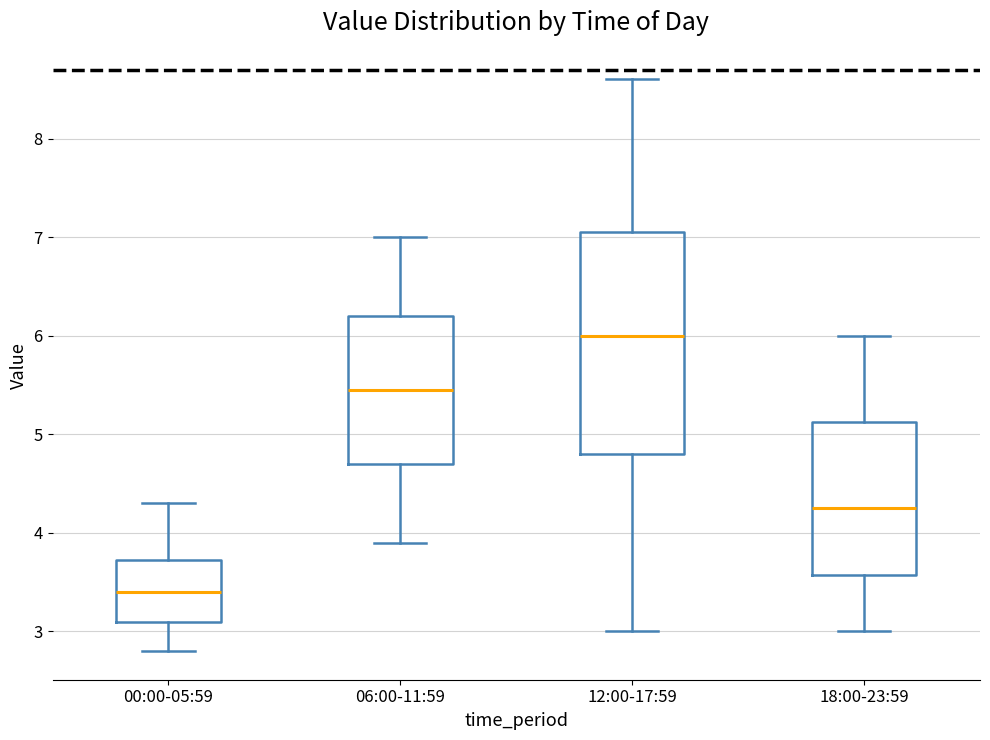

Which box is the tallest, from its lower edge to its upper edge?

12:00-17:59